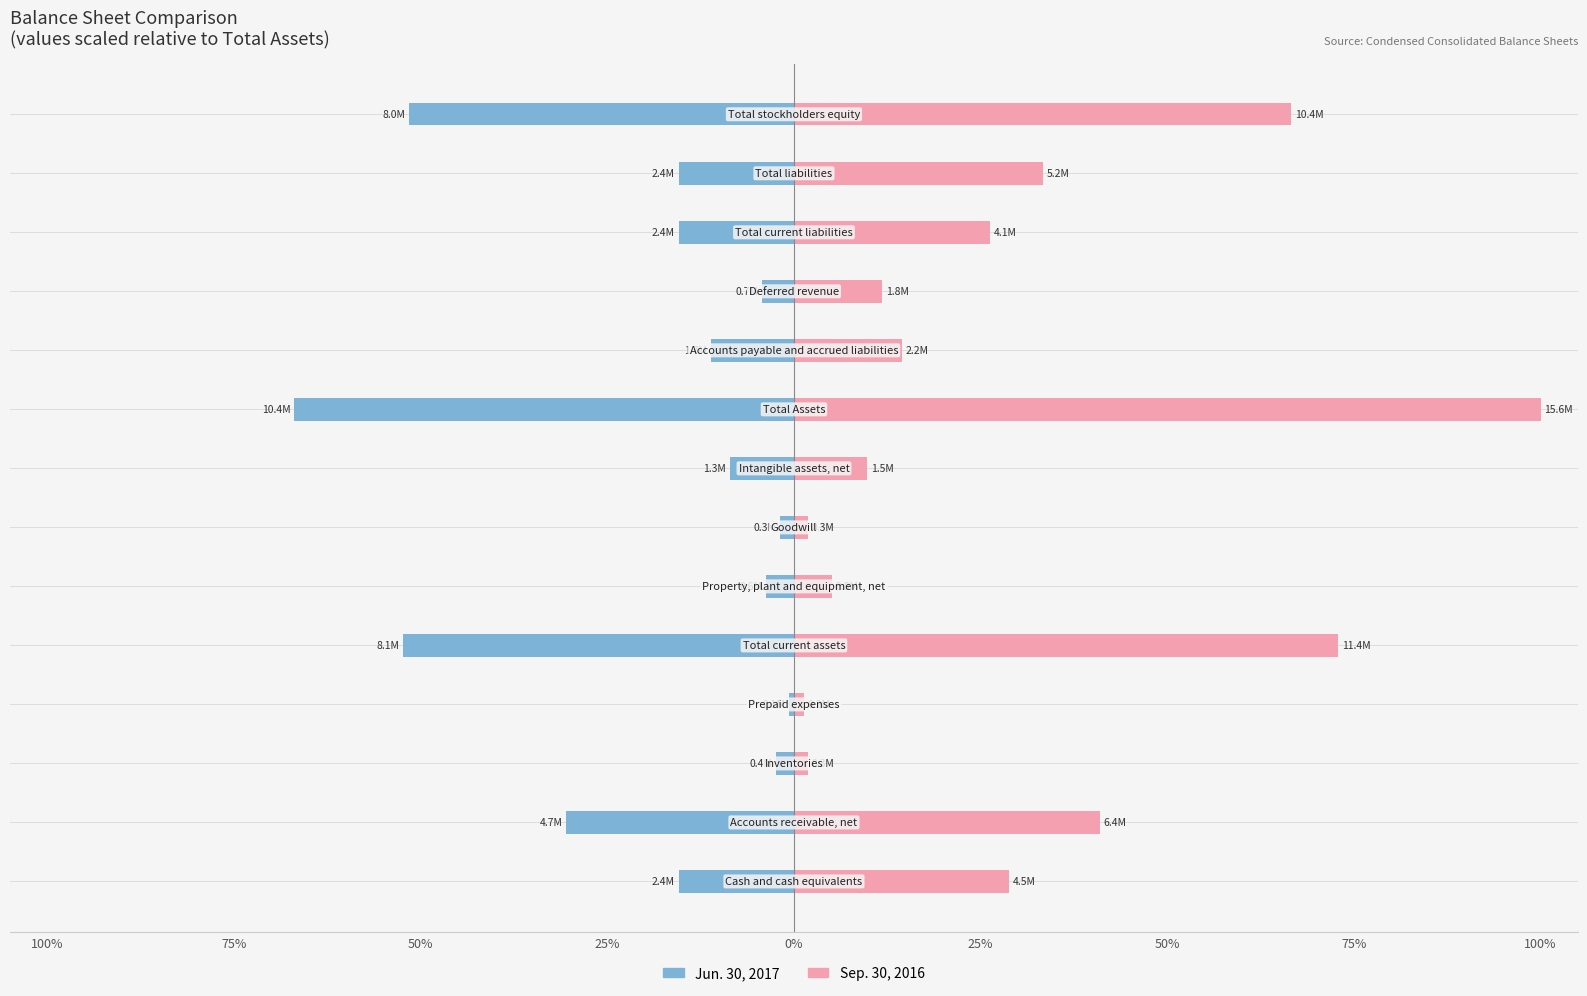

How many groups of bars are there?

14